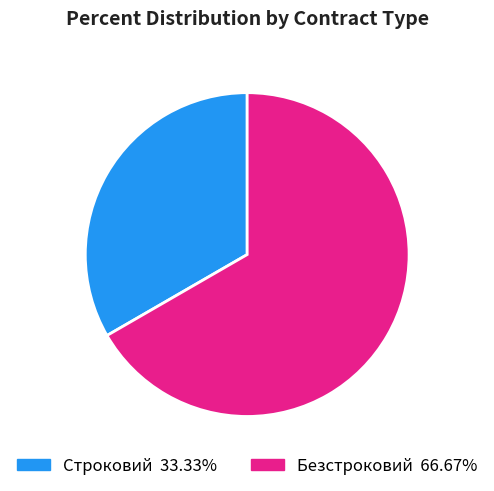

The Строковий slice represents 22% of the pie. True or false?

False